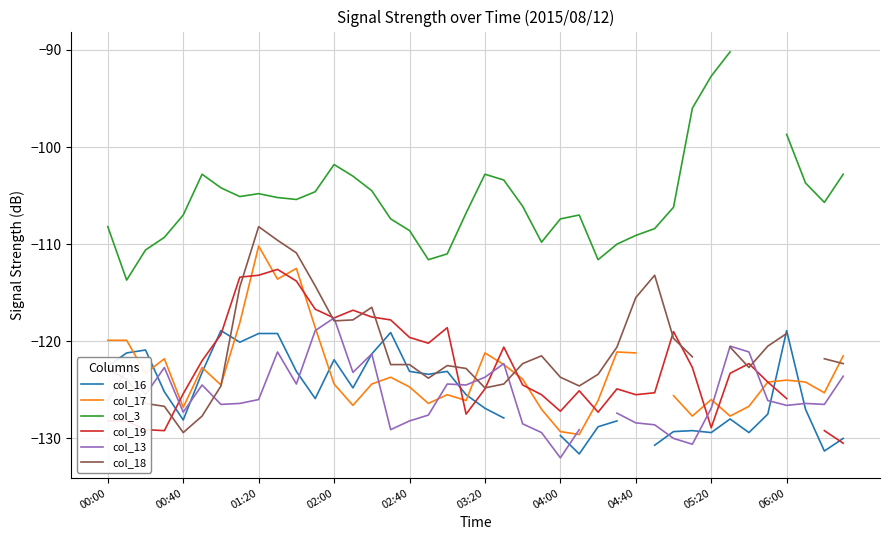

What are all the series names shown in the legend?

col_16, col_17, col_3, col_19, col_13, col_18